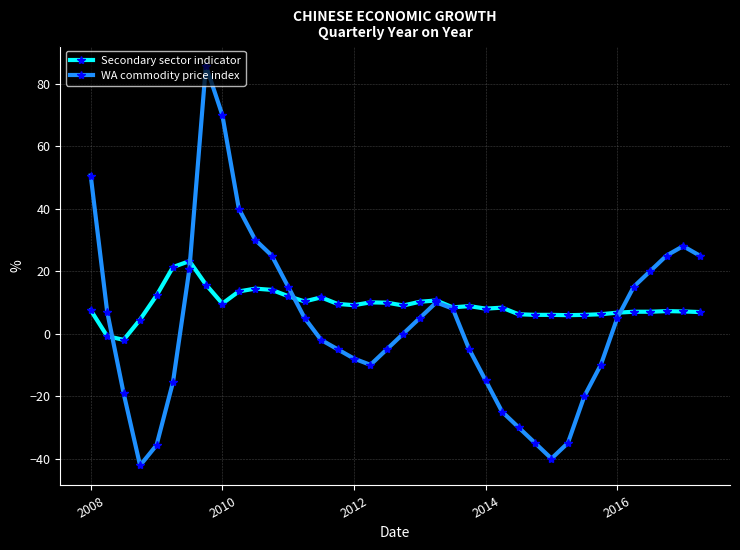

True or false: Secondary sector indicator has more than 1 points higher than both neighbors.

True